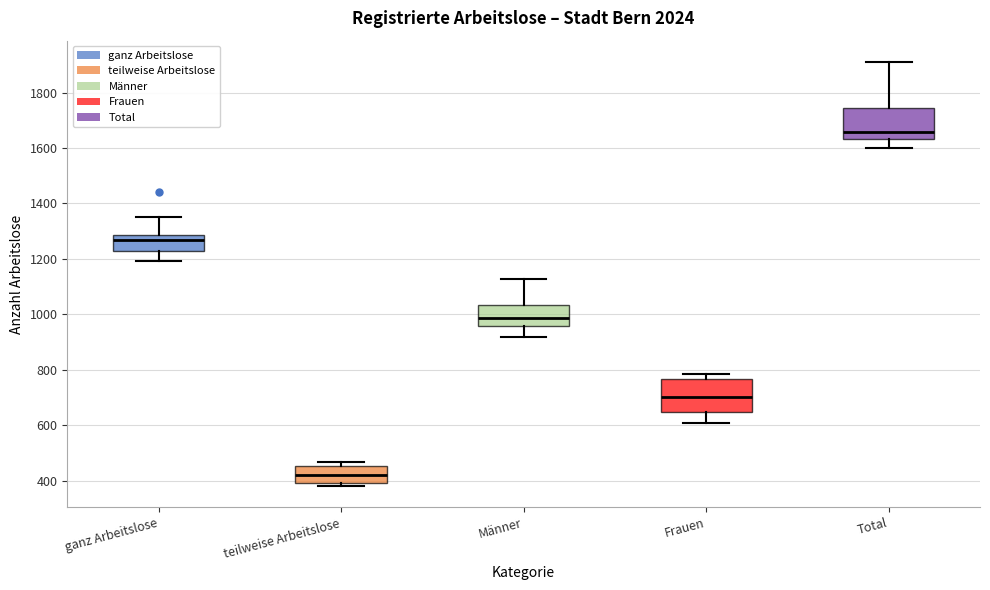

Reading left to right, transcribe this box plot: for each box, give where its median line is, the range the box spans, and where its two whiskers end, as read against the y-axis. The values are not printed on the chart, so give them approximately, as read against the axis.

ganz Arbeitslose: median 1260, box 1220 to 1280, whiskers 1200 to 1360
teilweise Arbeitslose: median 420, box 400 to 460, whiskers 380 to 460 (just above the box's upper edge)
Männer: median 980, box 960 to 1040, whiskers 920 to 1120
Frauen: median 700, box 640 to 760, whiskers 600 to 780
Total: median 1660, box 1640 to 1740, whiskers 1600 to 1920